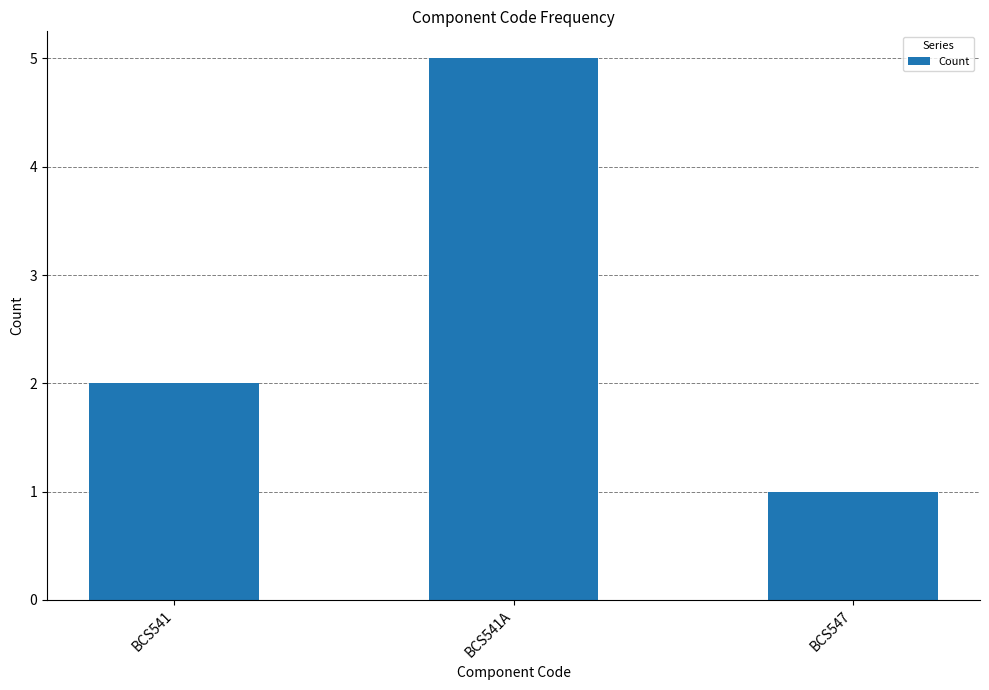

What is the smallest value displayed?

1